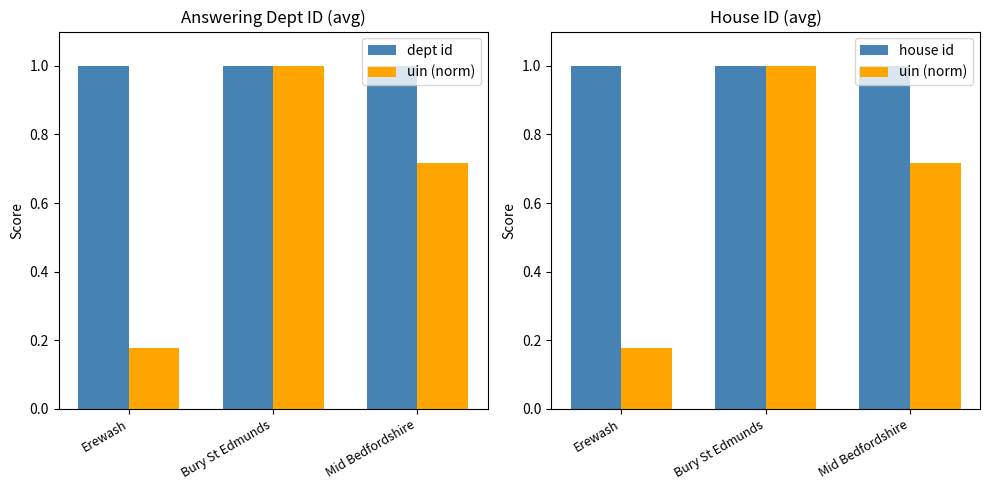

What is the total value across all series at Mid Bedfordshire?

2.7